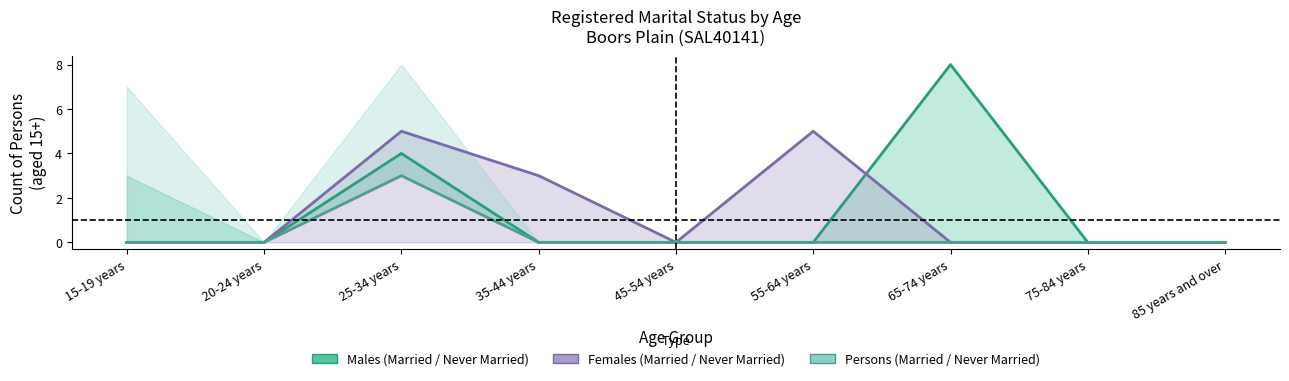

True or false: Persons Married and Females Married intersect in this chart.

False